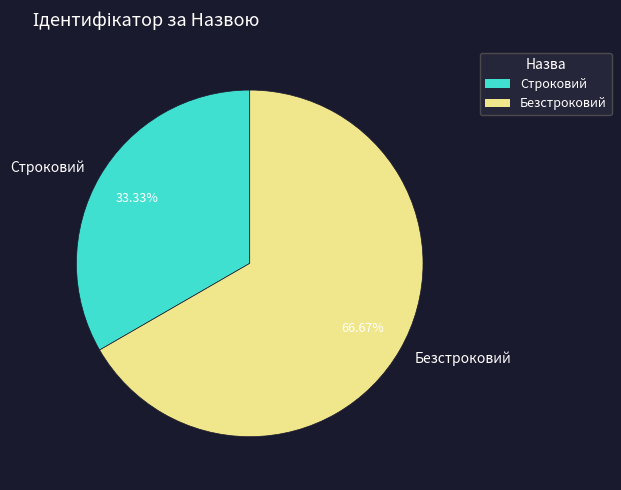

To the nearest percent, what is the average slice percentage?

50%